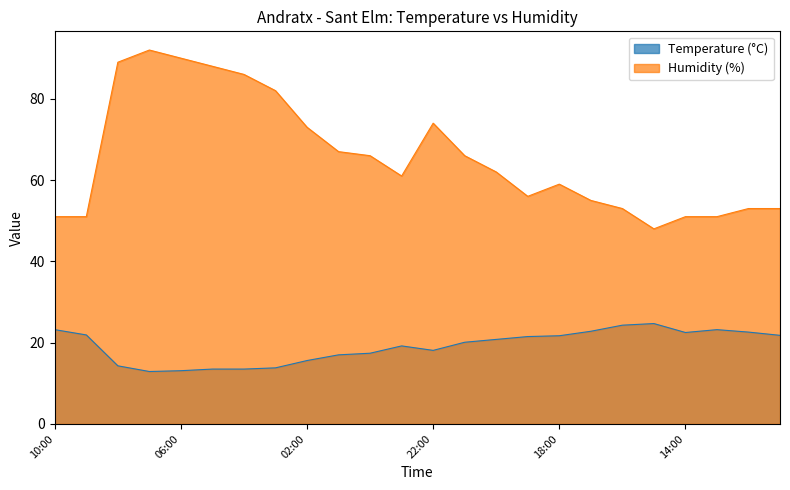

At how many categories does at least one series exceed 90?

1